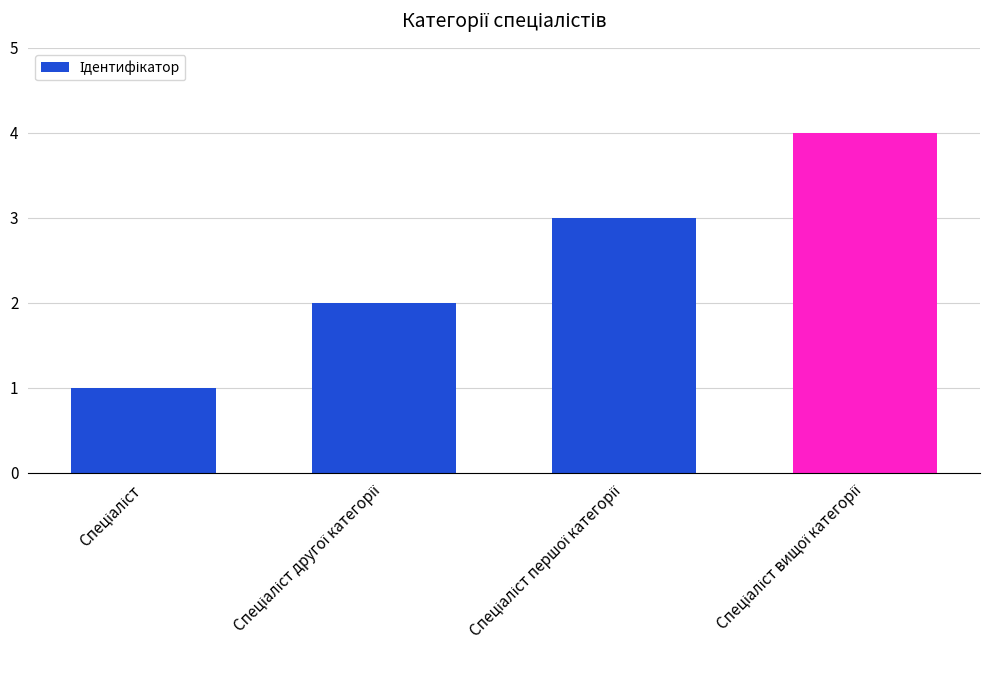

What is the maximum value shown in the chart?

4